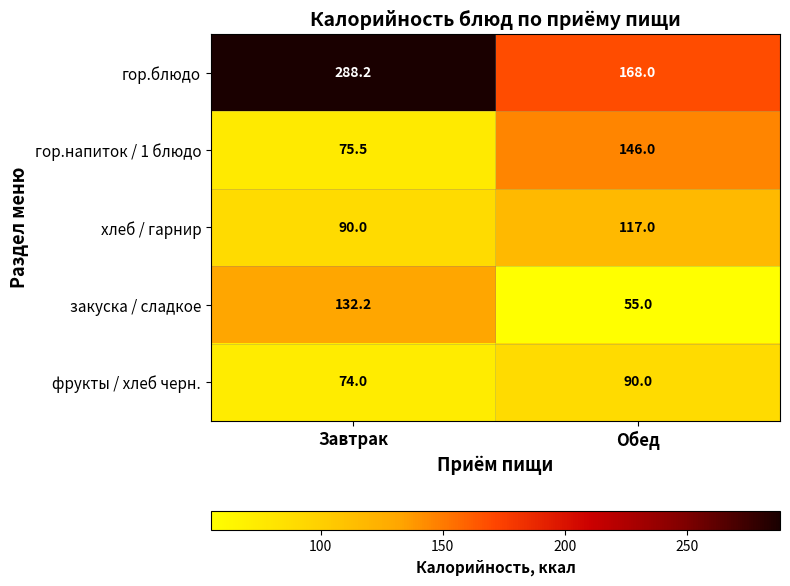

Read the закуска / сладкое value at Завтрак.

132.2